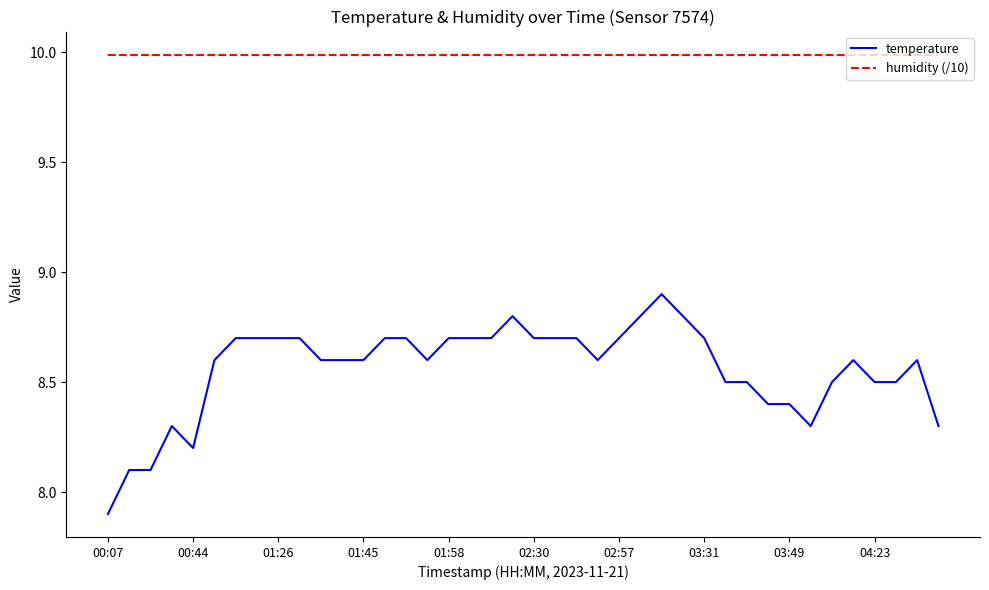

Reading left to right, list all the values displayed in this chart.

temperature: 7.9	8.1	8.1	8.3	8.2	8.6	8.7	8.7	8.7	8.7	8.6	8.6	8.6	8.7	8.7	8.6	8.7	8.7	8.7	8.8	8.7	8.7	8.7	8.6	8.7	8.8	8.9	8.8	8.7	8.5	8.5	8.4	8.4	8.3	8.5	8.6	8.5	8.5	8.6	8.3
humidity (/10): 10.0	10.0	10.0	10.0	10.0	10.0	10.0	10.0	10.0	10.0	10.0	10.0	10.0	10.0	10.0	10.0	10.0	10.0	10.0	10.0	10.0	10.0	10.0	10.0	10.0	10.0	10.0	10.0	10.0	10.0	10.0	10.0	10.0	10.0	10.0	10.0	10.0	10.0	10.0	10.0